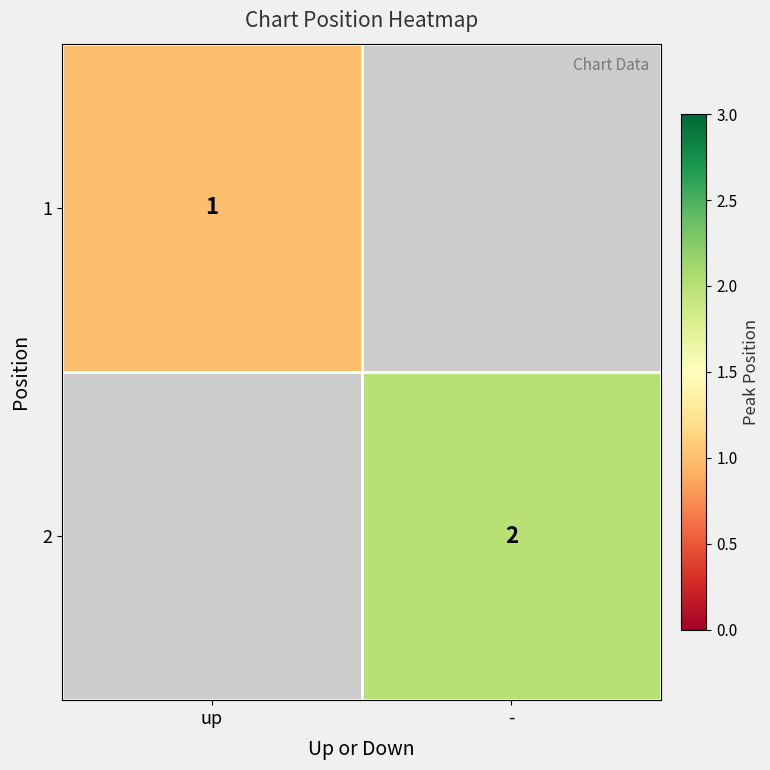

The 1 series shows 1 at up. True or false?

True